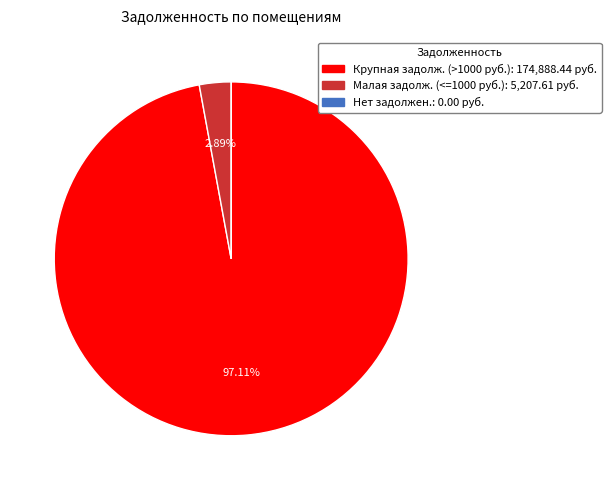

Is there any slice that represents more than half of the pie?

Yes